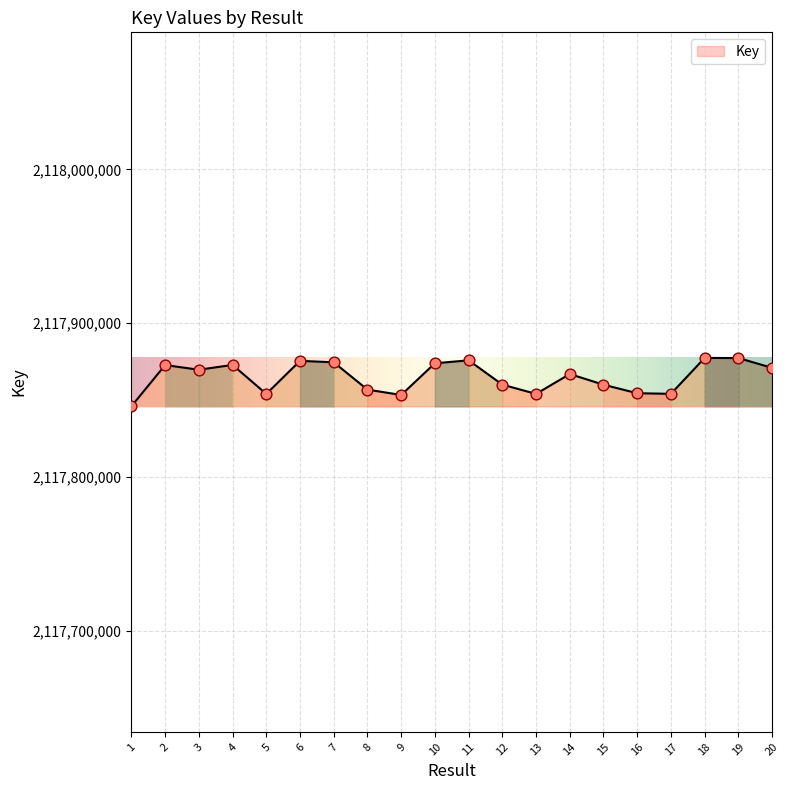

What is the ratio of the value at 13 to the value at 5?

1.0